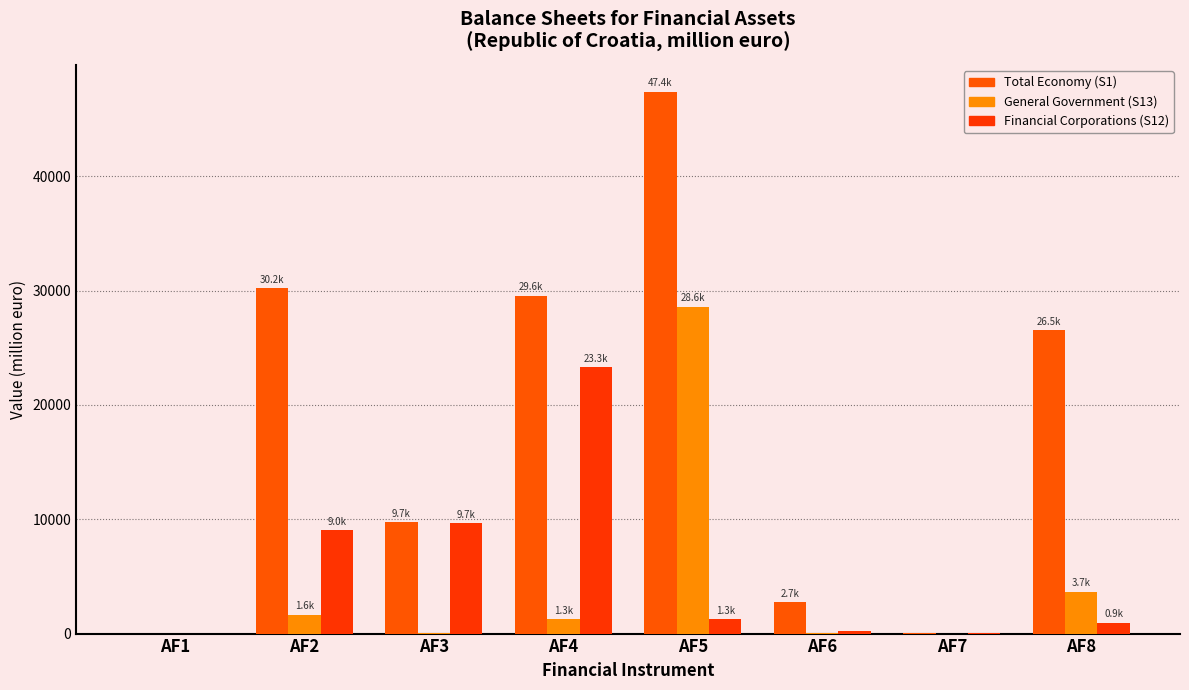

How many groups of bars are there?

8